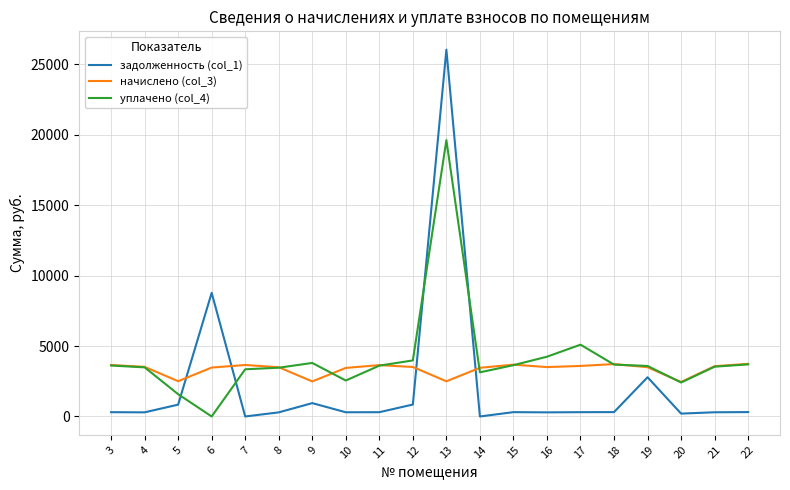

What are all the series names shown in the legend?

задолженность (col_1), начислено (col_3), уплачено (col_4)